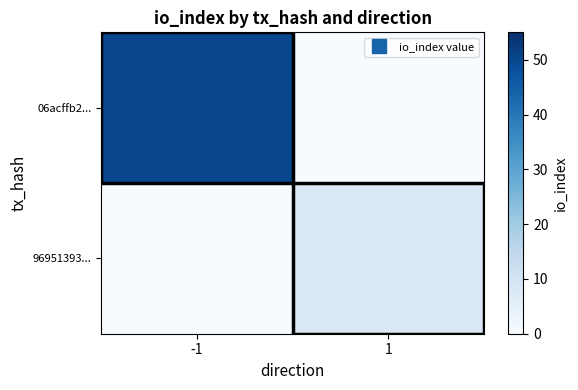

Which series changed the most between -1 and 1?

06acffb2...